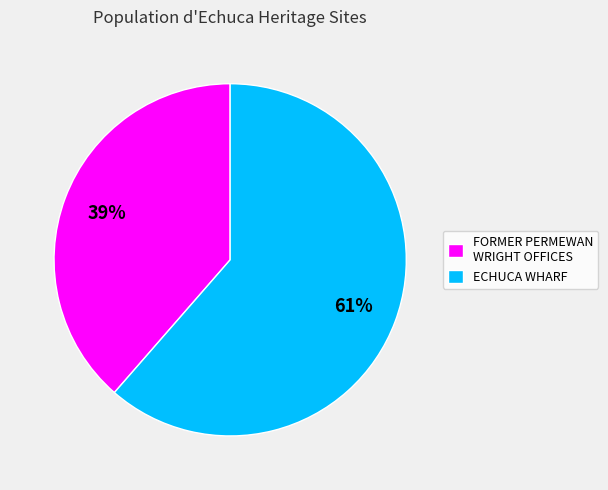

Which category has the biggest portion of the pie?

ECHUCA WHARF